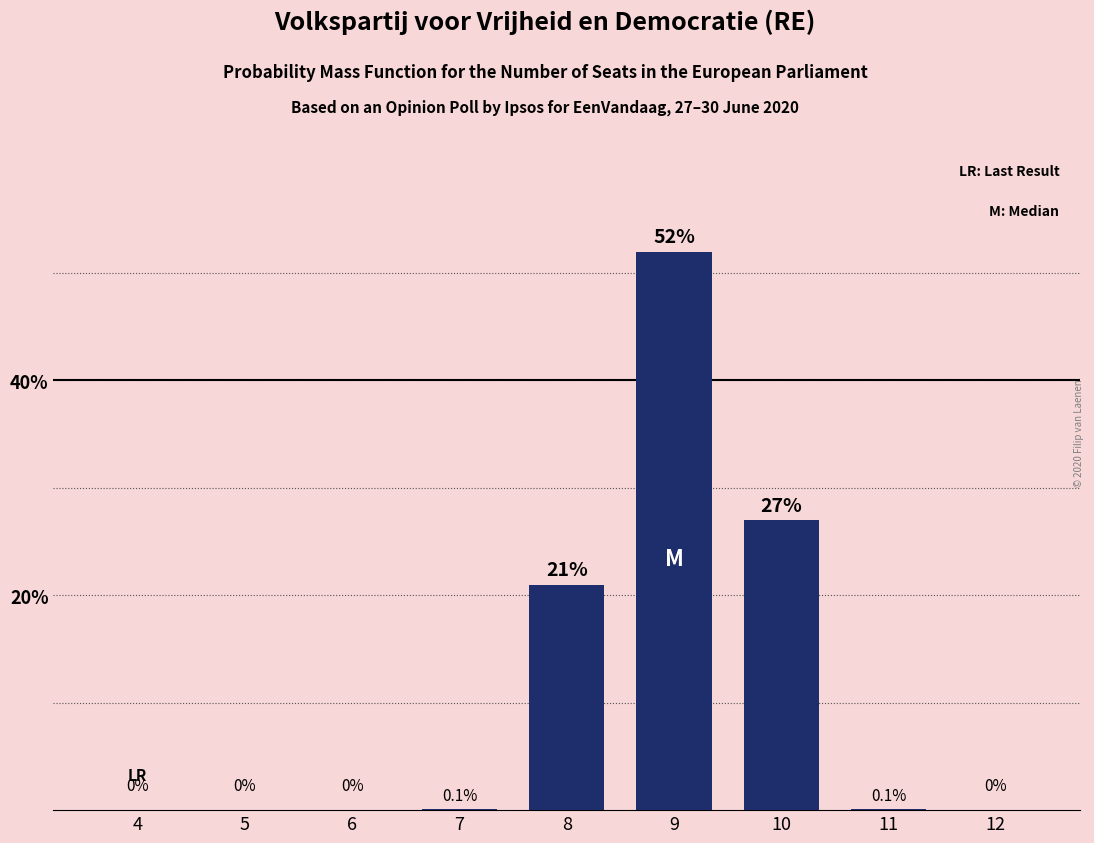

Reading left to right, extract all data points from this chart.

4=0.0	5=0.0	6=0.0	7=0.1	8=21.0	9=52.0	10=27.0	11=0.1	12=0.0